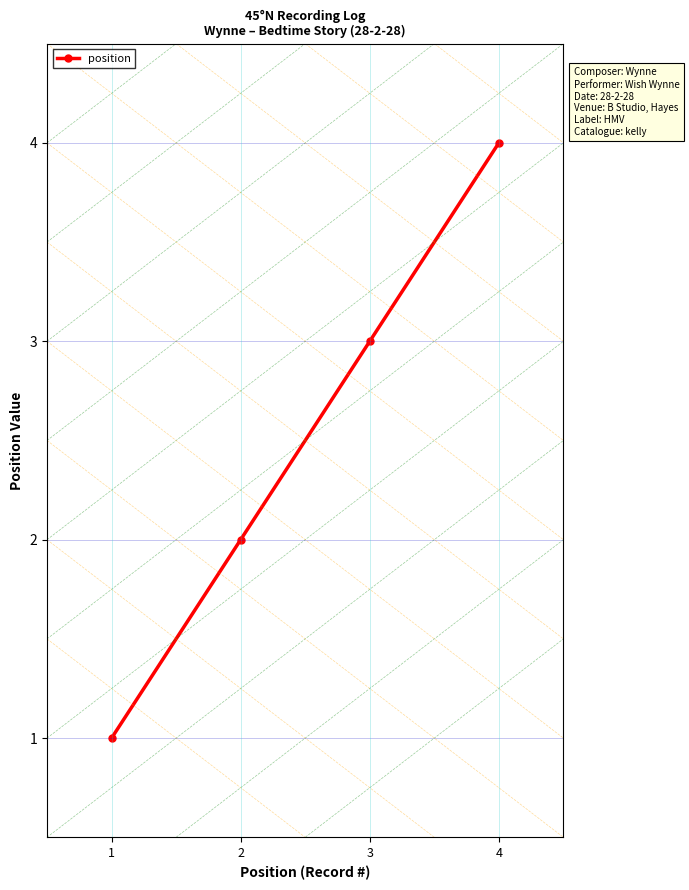

Between 4 and 3, which is larger?

4